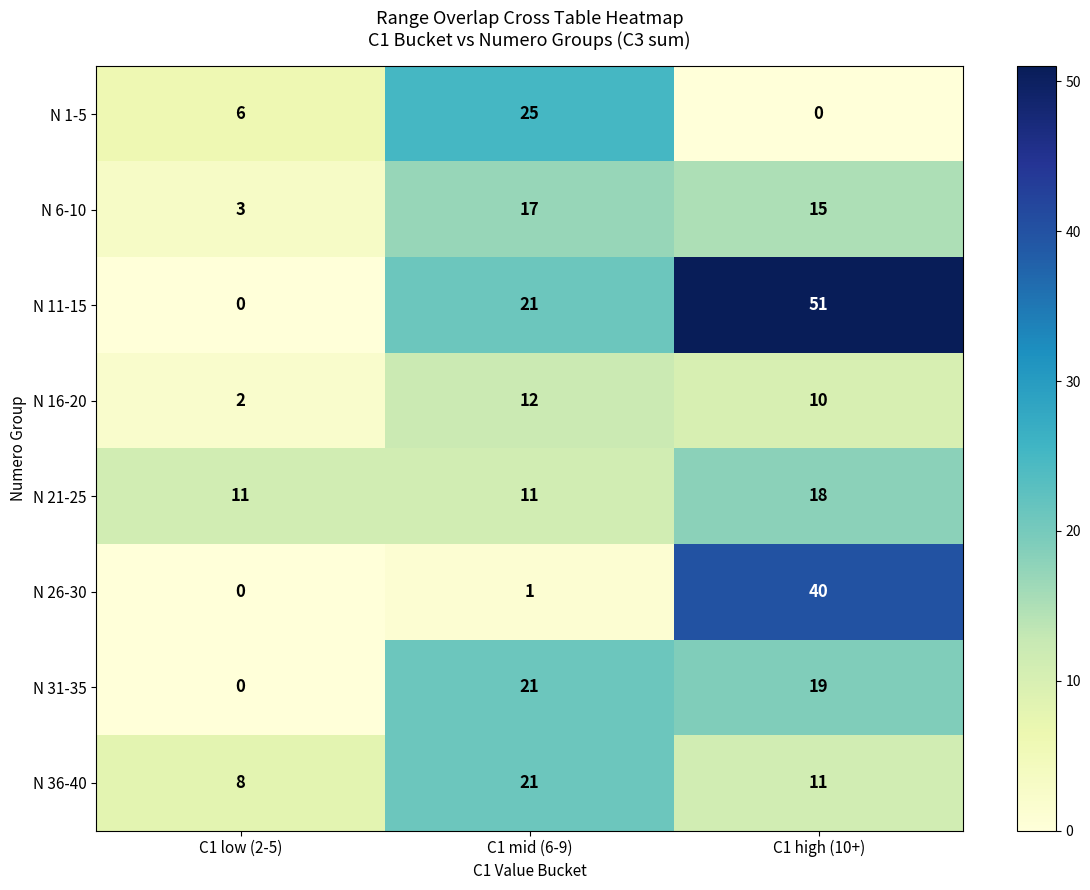

What is the total value across all series at C1 low (2-5)?

30